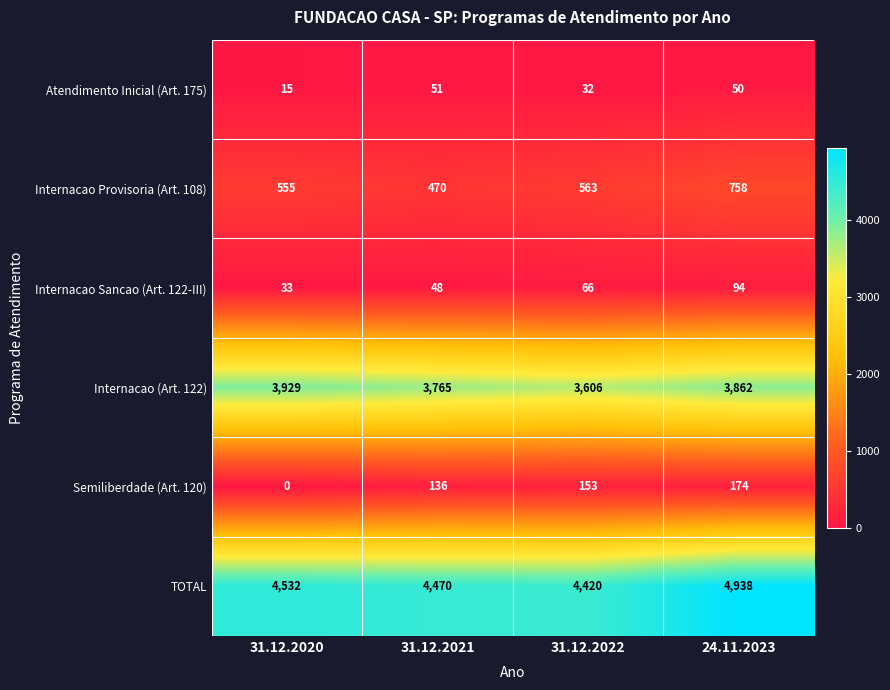

Reading left to right, what are all the values shown in this chart?

Atendimento Inicial (Art. 175): 15	51	32	50
Internacao Provisoria (Art. 108): 555	470	563	758
Internacao Sancao (Art. 122-III): 33	48	66	94
Internacao (Art. 122): 3929	3765	3606	3862
Semiliberdade (Art. 120): 0	136	153	174
TOTAL: 4532	4470	4420	4938